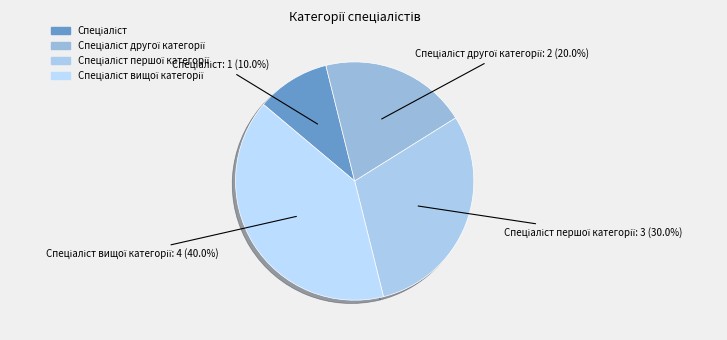

To the nearest percent, what is the difference between the largest and smallest slice percentages?

30%